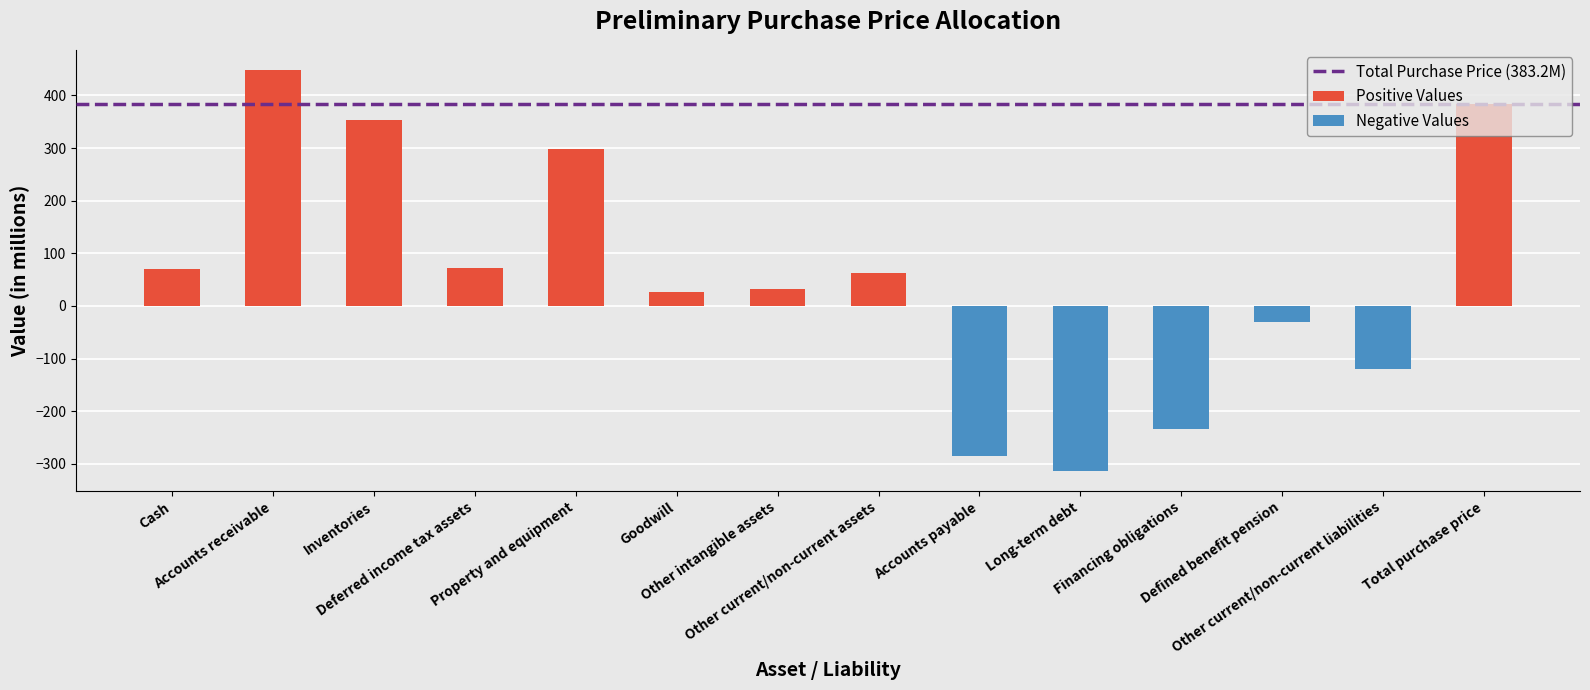

True or false: the data shows 525.0 at Total purchase price.

False